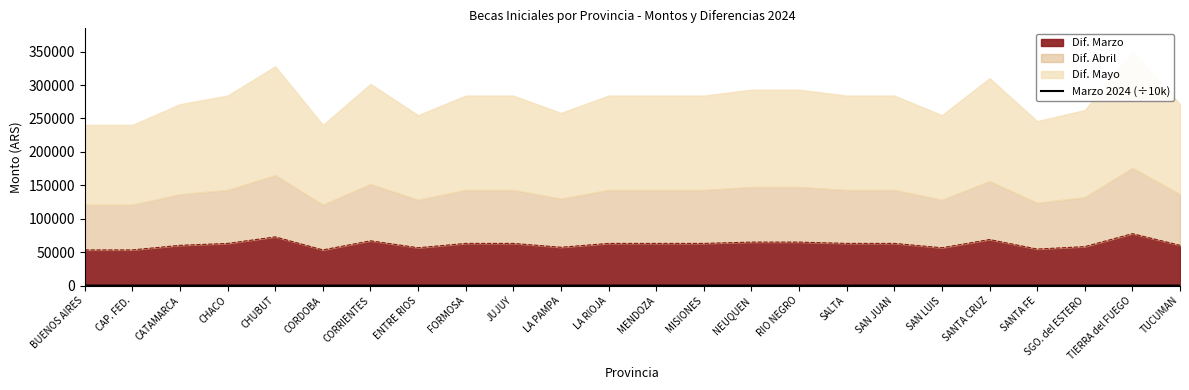

What is the label of the 1st point from the right?

TUCUMAN